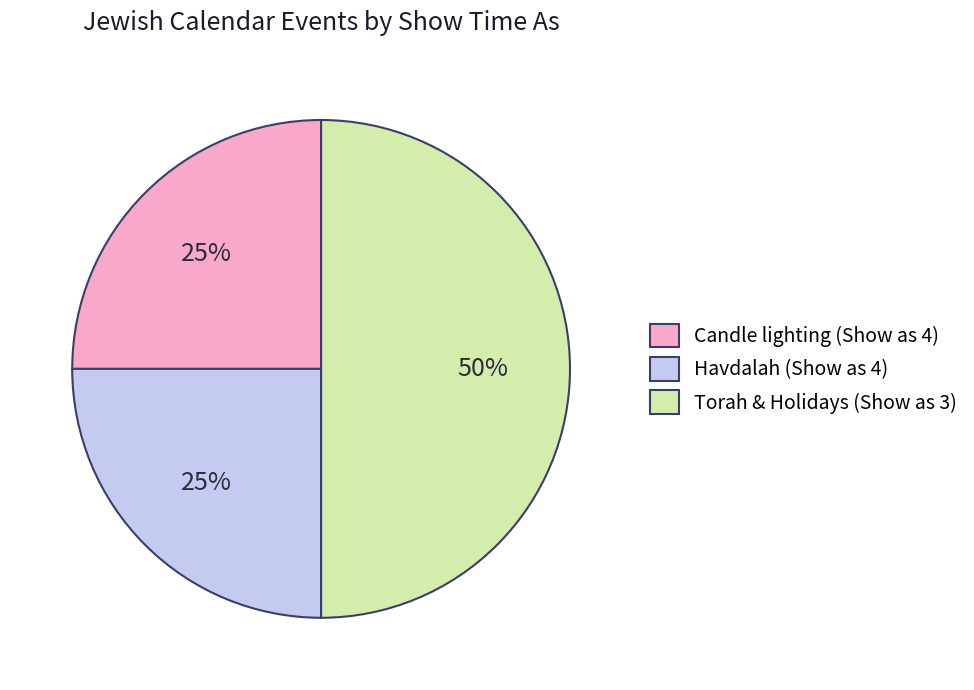

The Havdalah (Show as 4) slice represents 17% of the pie. True or false?

False